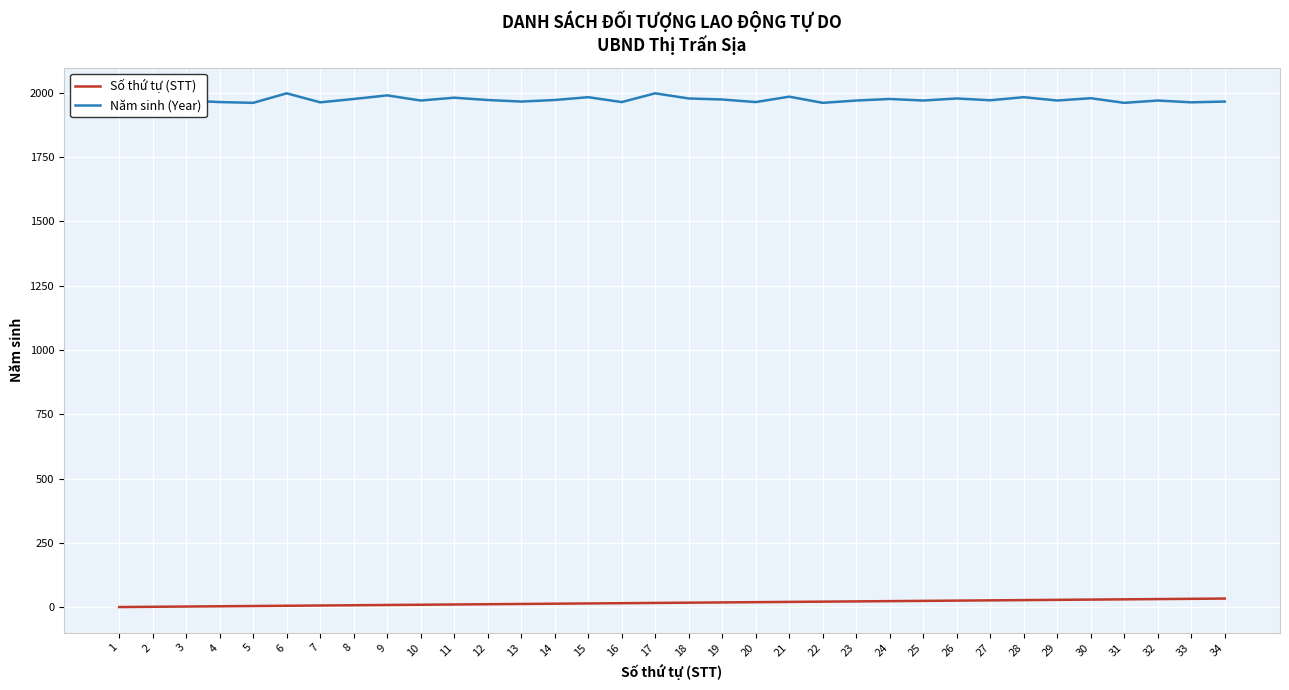

Which series has the largest range (max minus min)?

Năm sinh (Year)